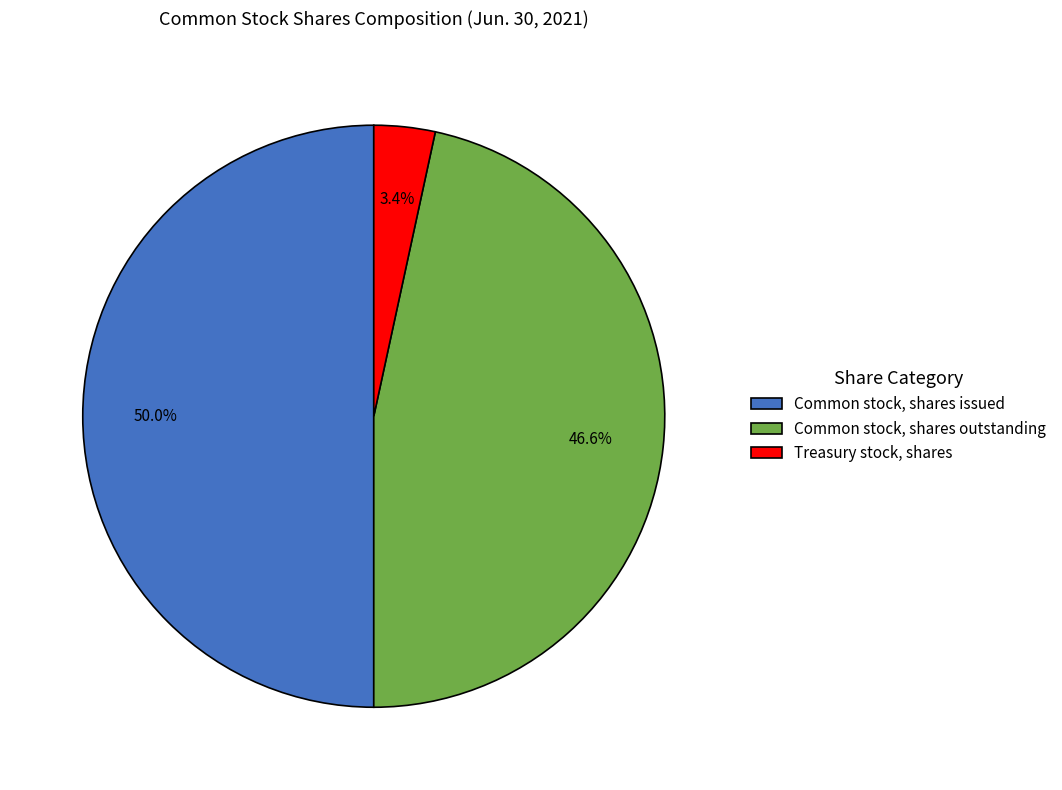

Rank the categories by value from lowest to highest.

Treasury stock, shares, Common stock, shares outstanding, Common stock, shares issued